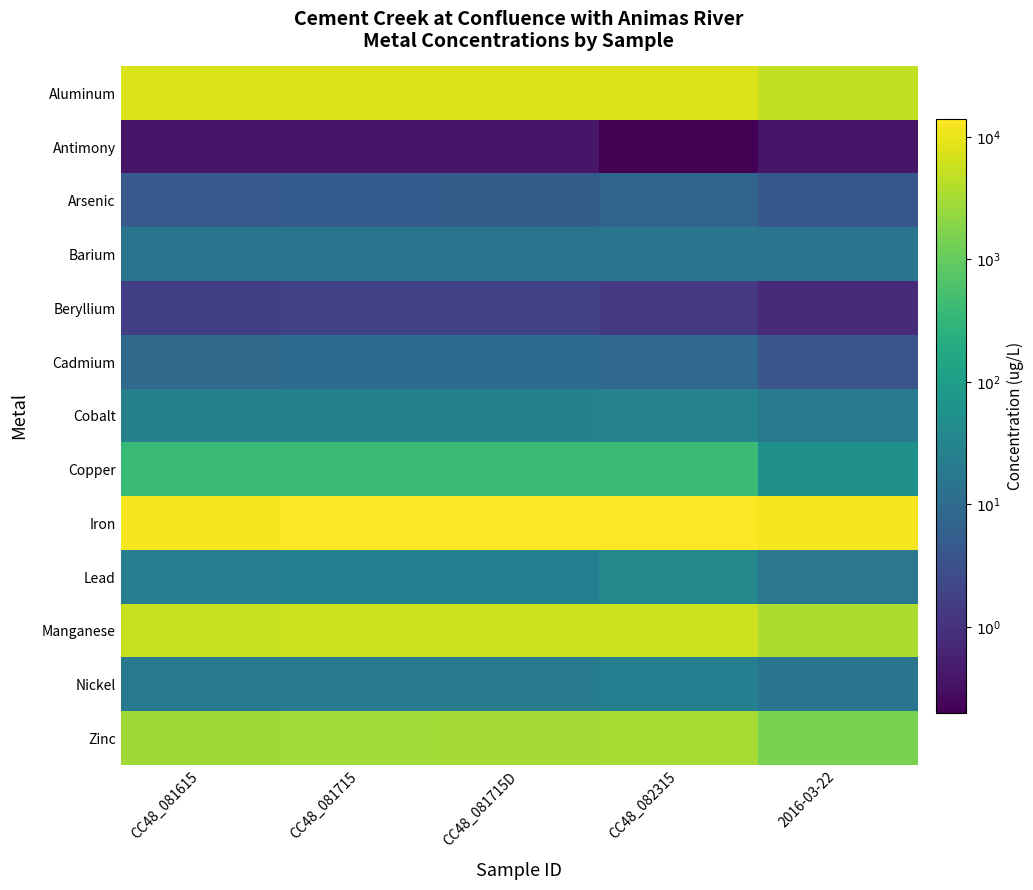

Which label corresponds to the largest value in the chart?

CC48_081715